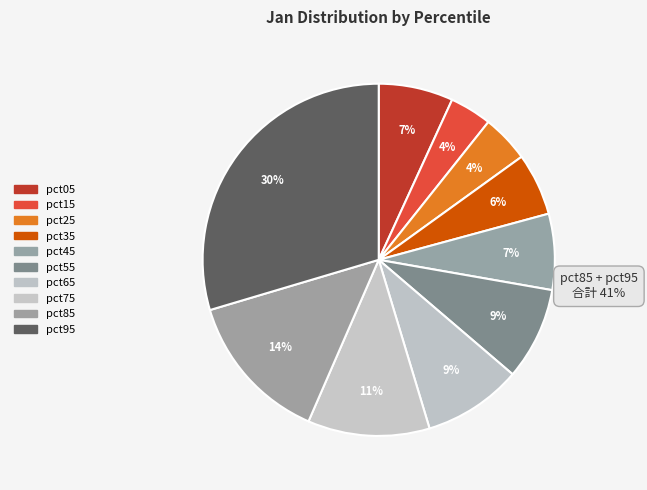

Count the number of slices in the pie.

10